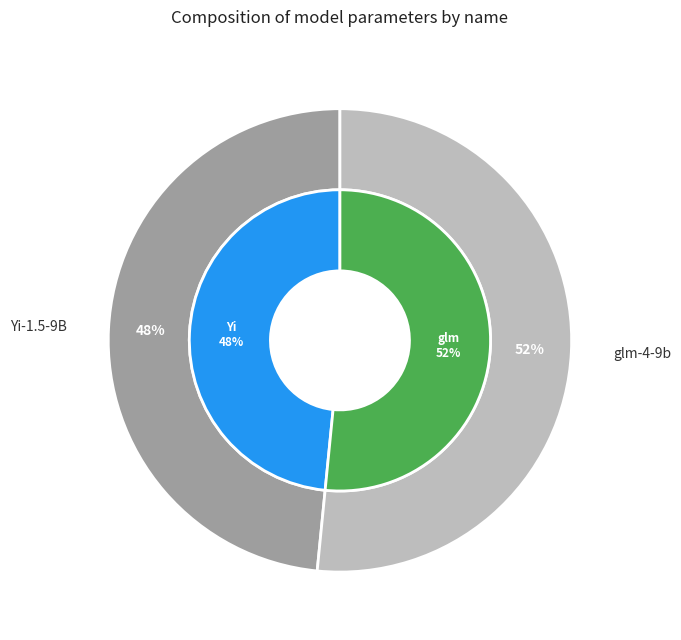

Is Yi-1.5-9B the majority of the pie?

No